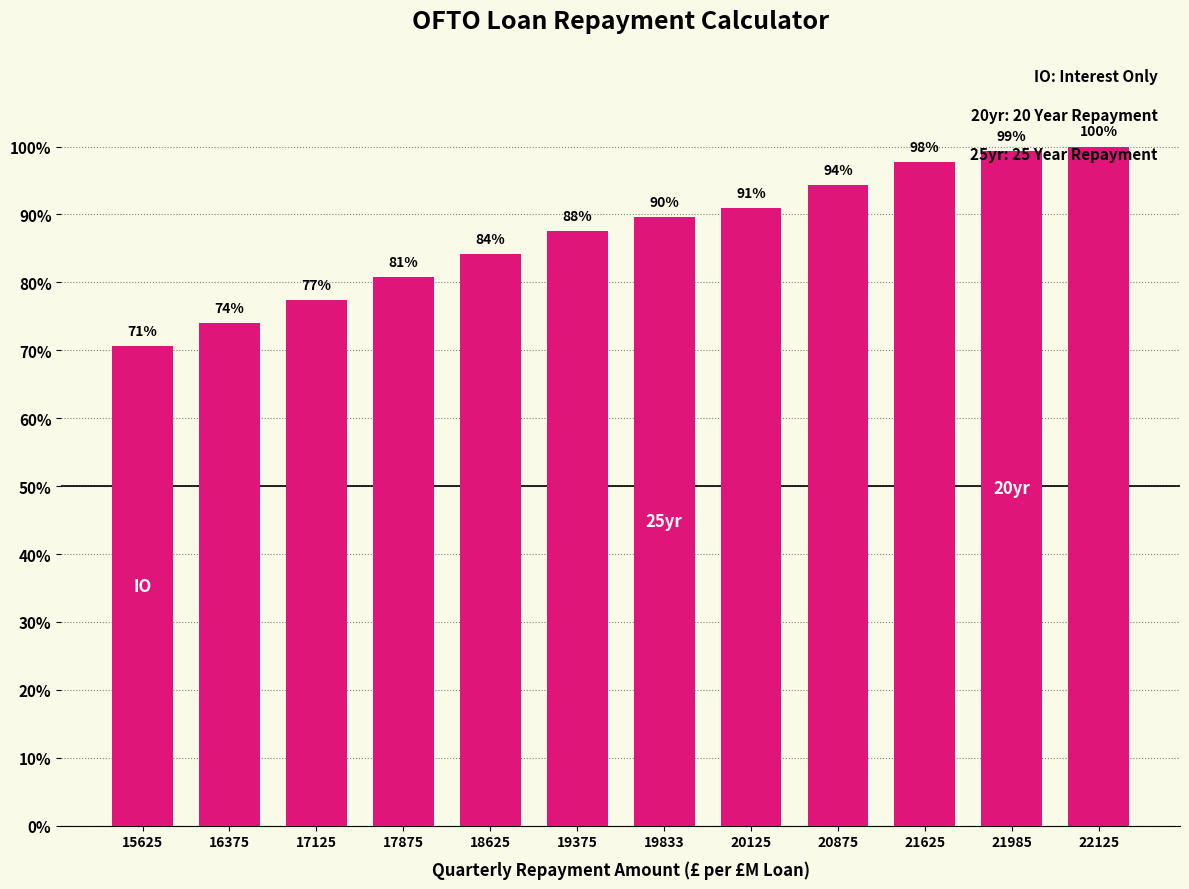

What is the difference between the second highest and second lowest values?

25.4